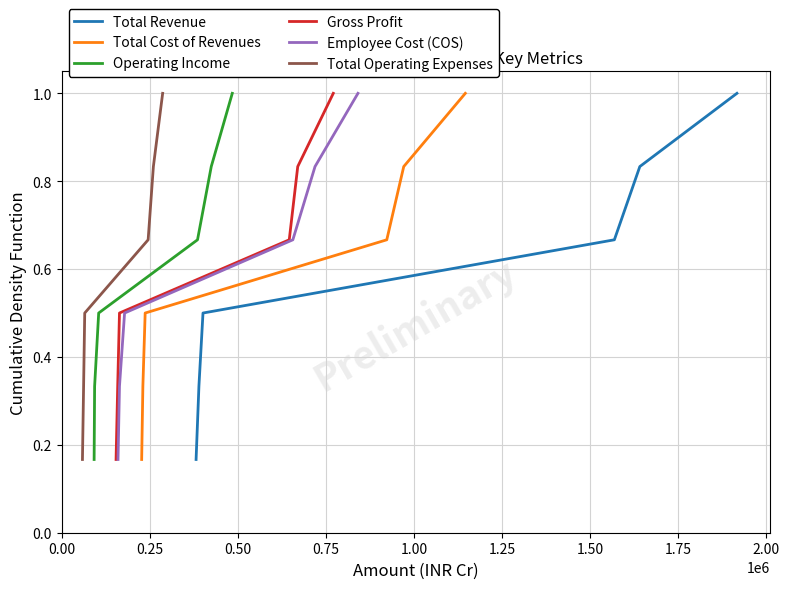

What is the maximum value for Total Cost of Revenues?

1.0